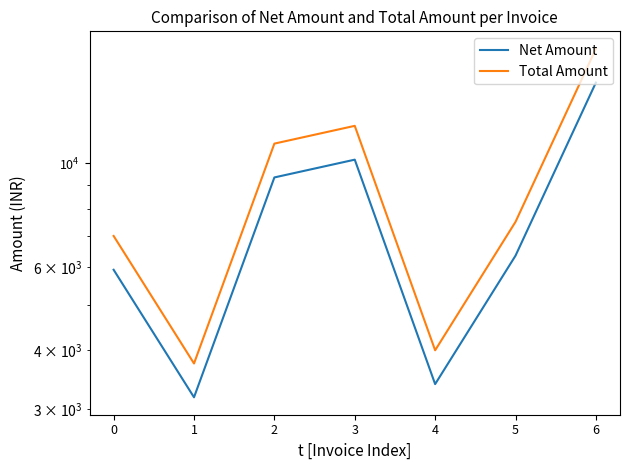

How many values in the Total Amount series exceed 7500?

3